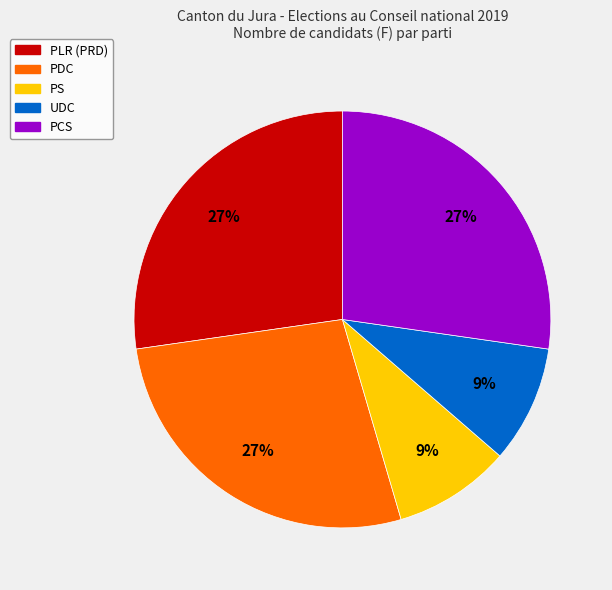

What percentage is the PS slice, to the nearest percent?

9%